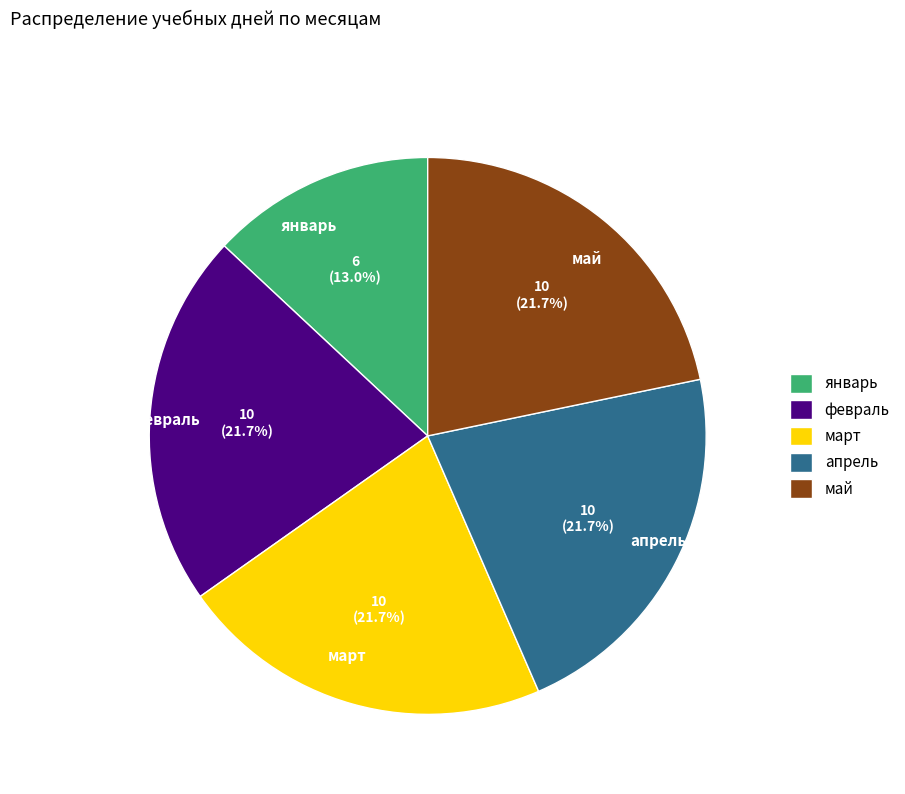

The апрель slice represents 22% of the pie. True or false?

True